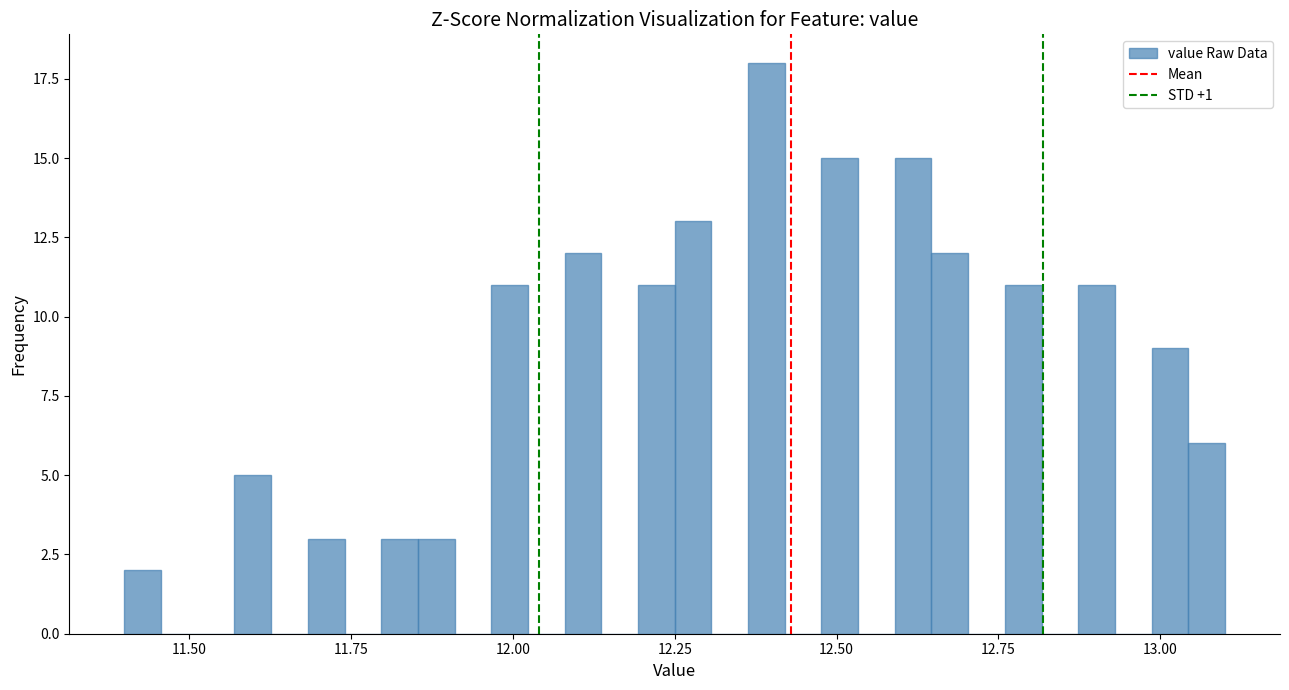

Read against the x-axis, roughly where is the centre of the tallest bar?

12.40